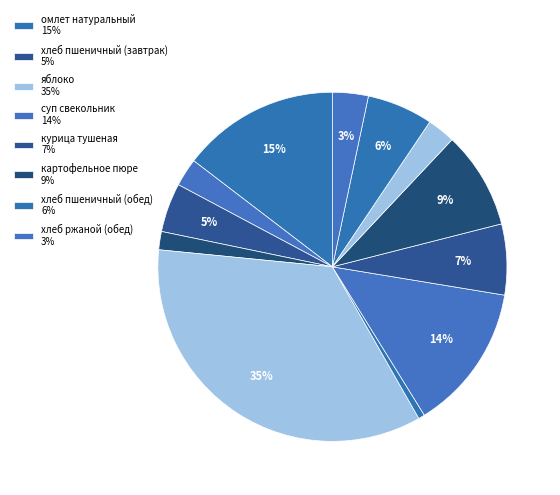

How many segments does this pie chart have?

12